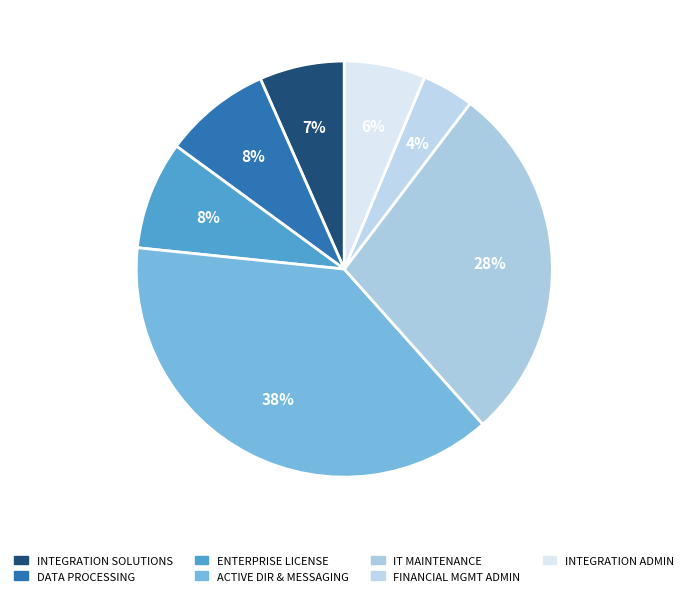

Rank the categories by value from highest to lowest.

ACTIVE DIRCTRY AND MESSAGING, IT MAINTENANCE, ENTERPRISE LICENSE, DATA PROCESSING, INTEGRATION SOLUTIONS, INTEGRATION ADMIN, FINANCIAL MGMT ADMIN